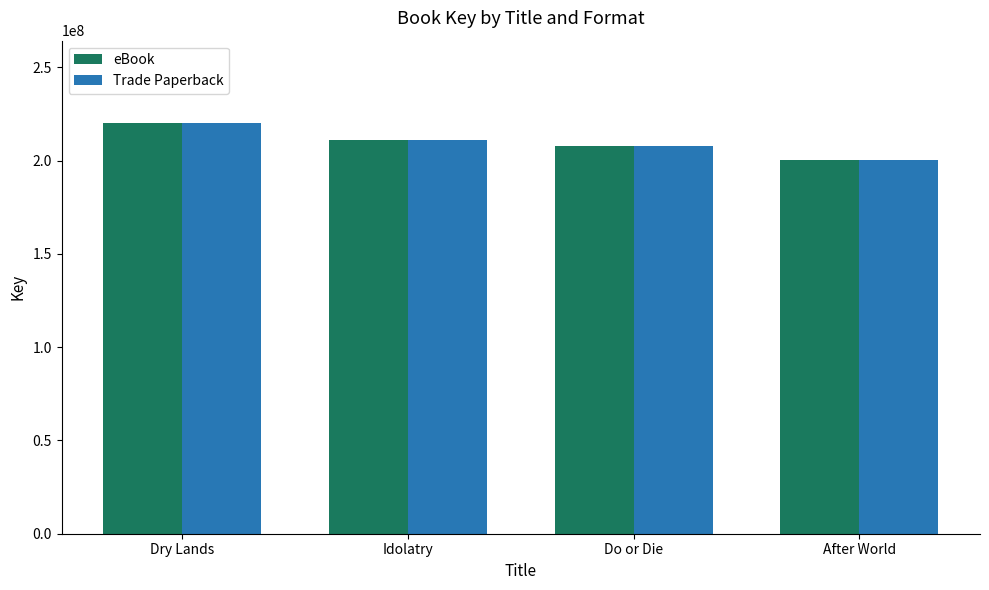

What is the total value across all series at Dry Lands?

440538940